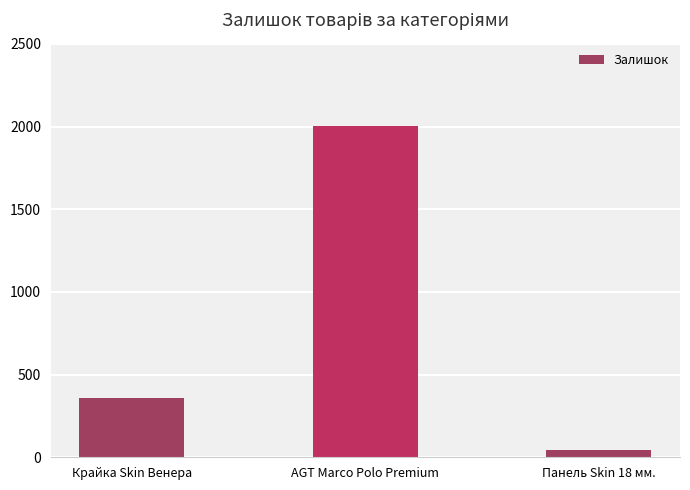

What is the label of the 1st bar from the right?

Панель Skin 18 мм.